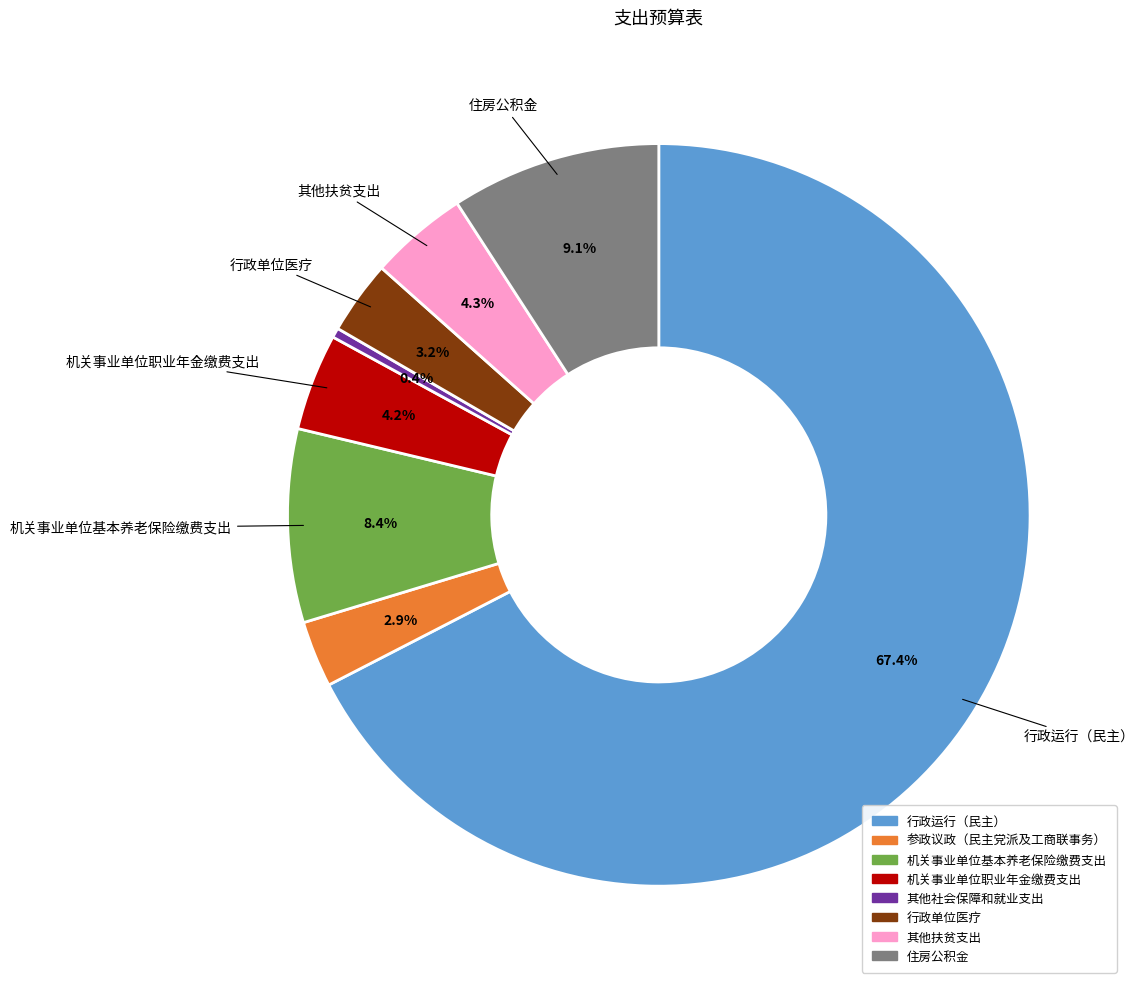

How many segments does this pie chart have?

8